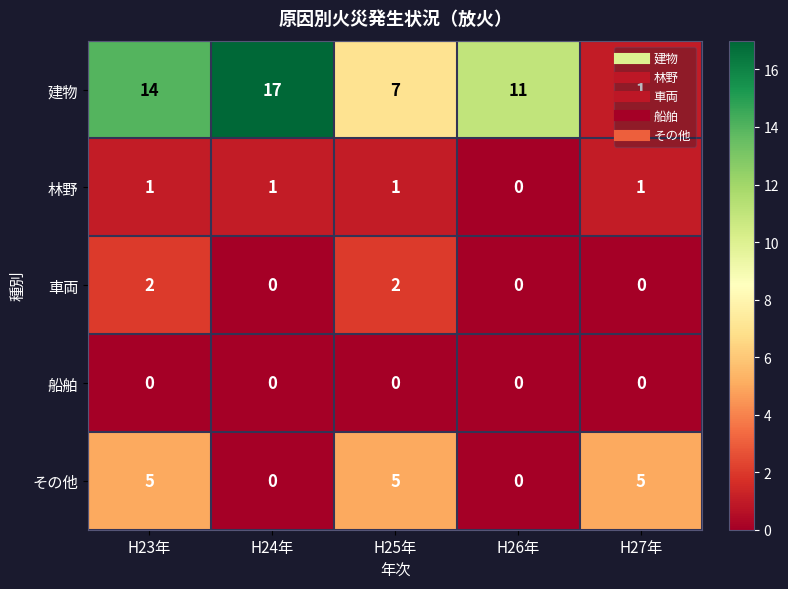

How many series are shown in this chart?

5